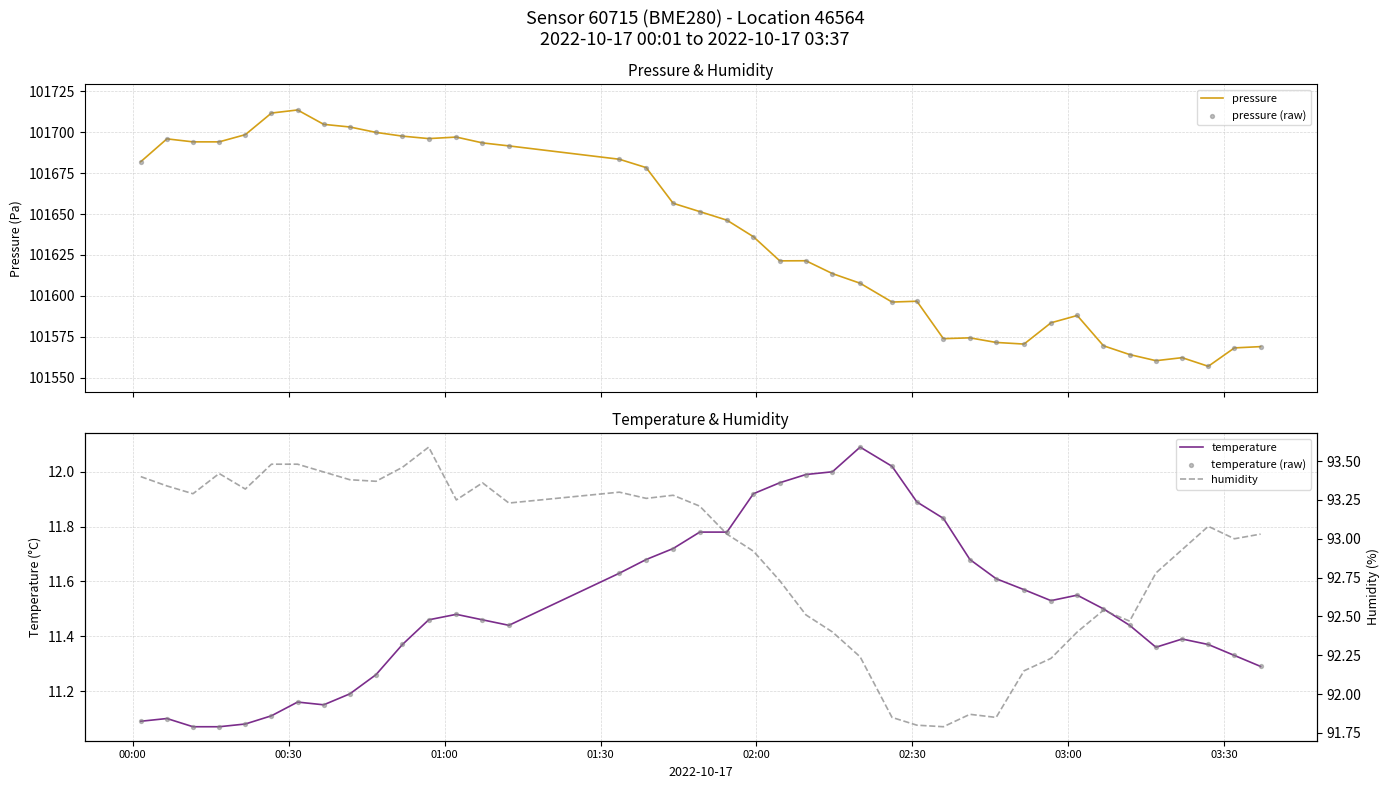

What is the lowest value of the pressure series?

101556.9